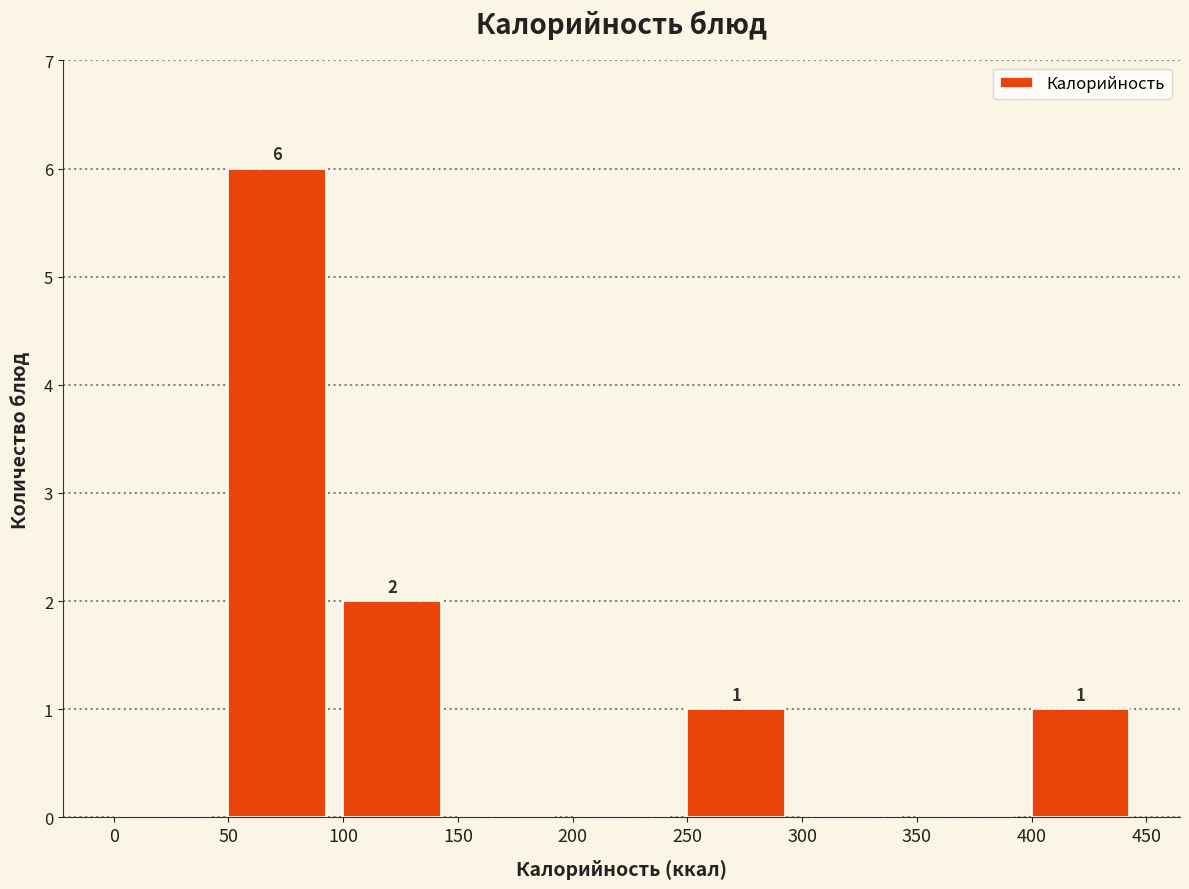

Over which range of the x-axis is the bar tallest?

50 to 100